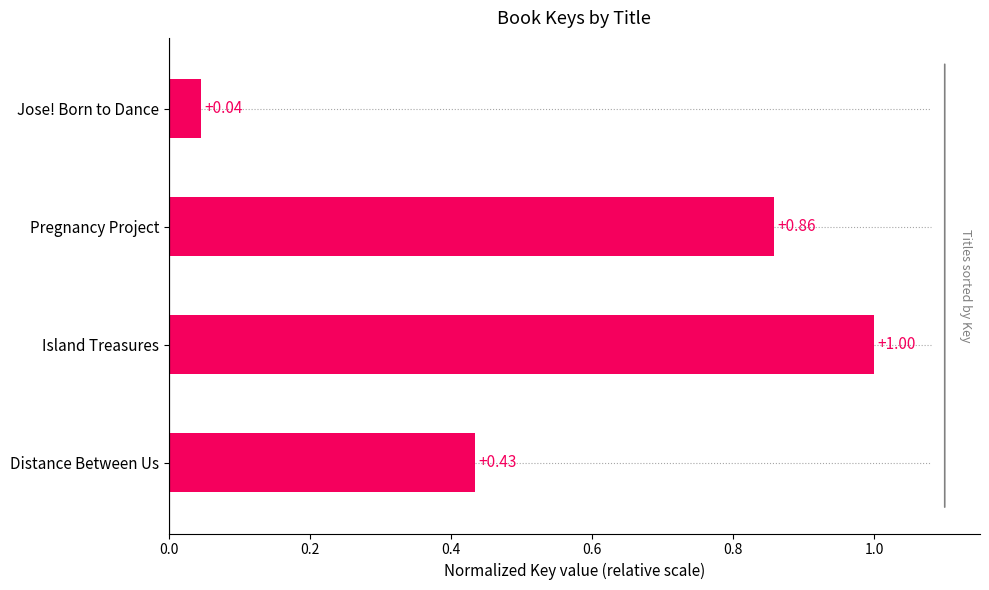

Are the bars grouped side by side (vs. stacked)?

No